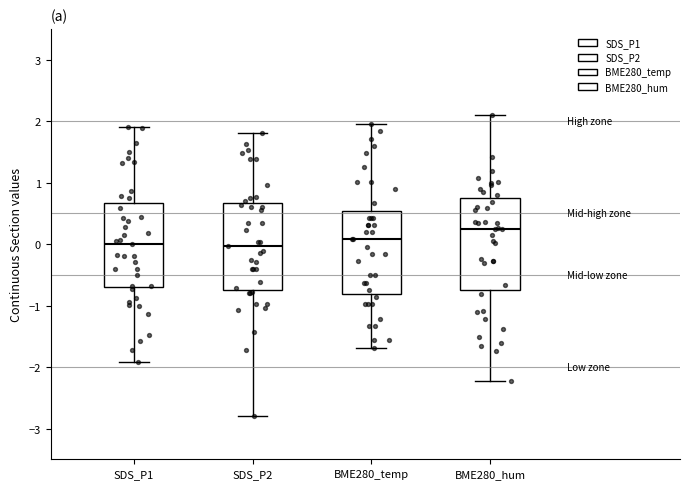

Where is the lower edge of the box for SDS_P2 on the y-axis? The values are not printed on the chart, so give them approximately, as read against the axis.

-0.7